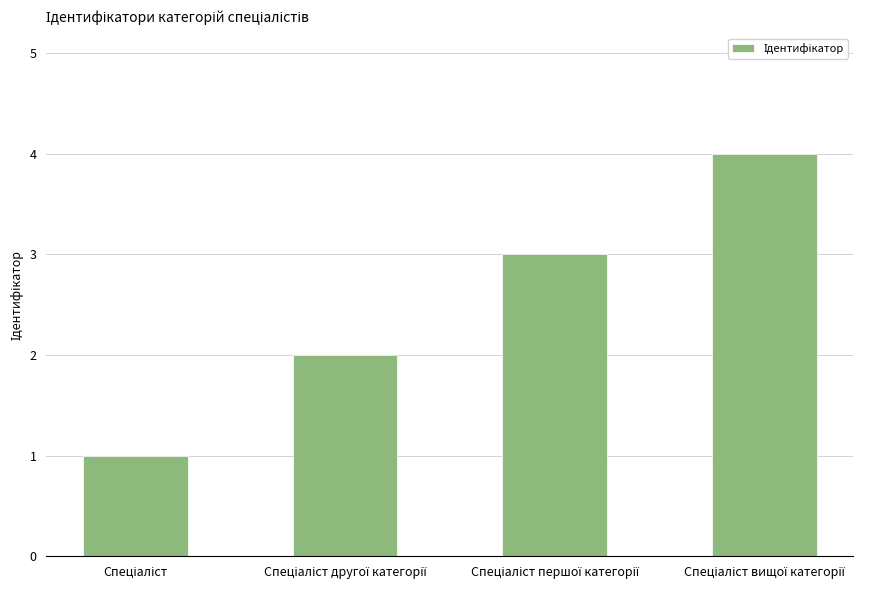

Reading left to right, transcribe all the data shown in this chart.

1	2	3	4